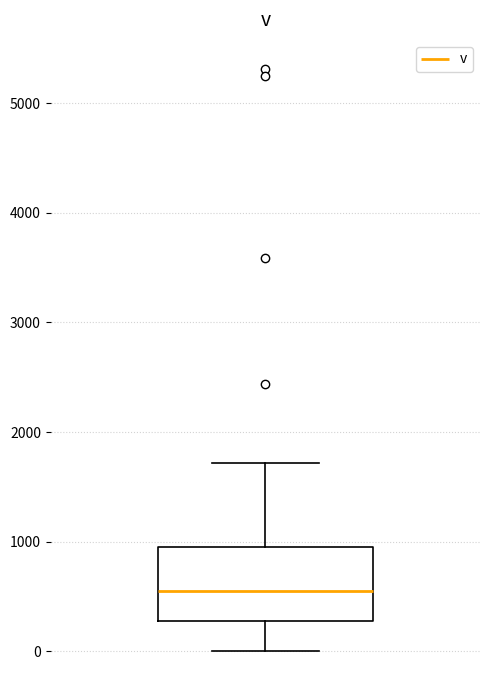

Where does the lower whisker of the box end on the y-axis? The values are not printed on the chart, so give them approximately, as read against the axis.

0